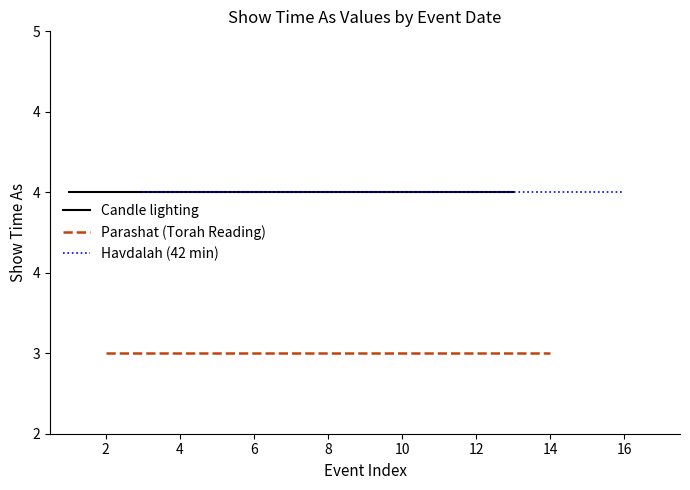

True or false: Candle lighting and Havdalah (42 min) cross at least once.

False